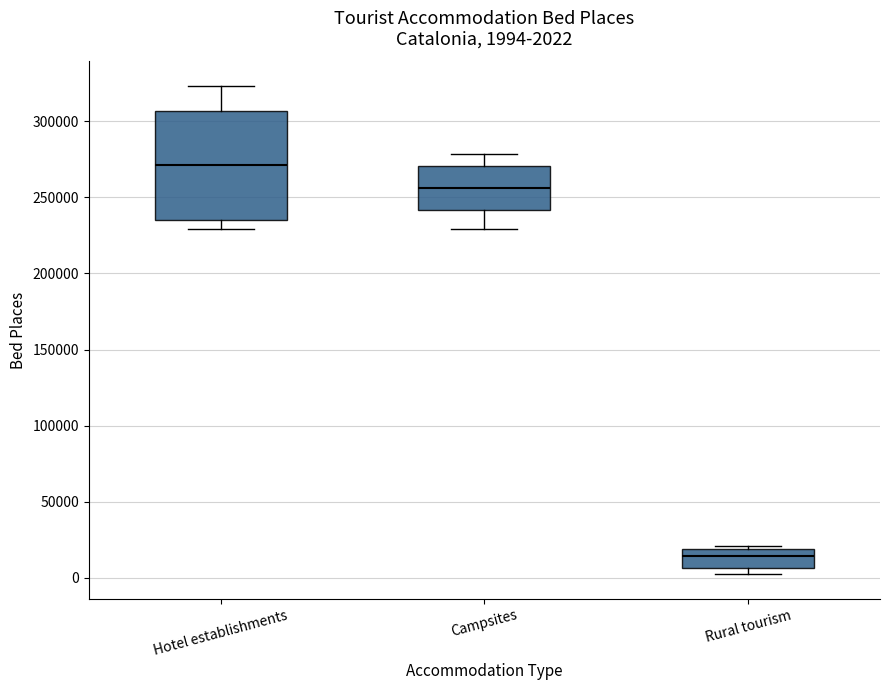

Comparing the boxes themselves (not the whiskers), which one is the tallest?

Hotel establishments